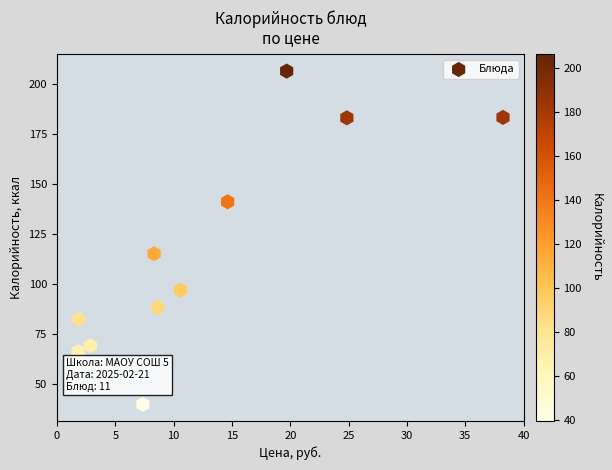

What Y value in the scatter plot is closest to 123?

115.0